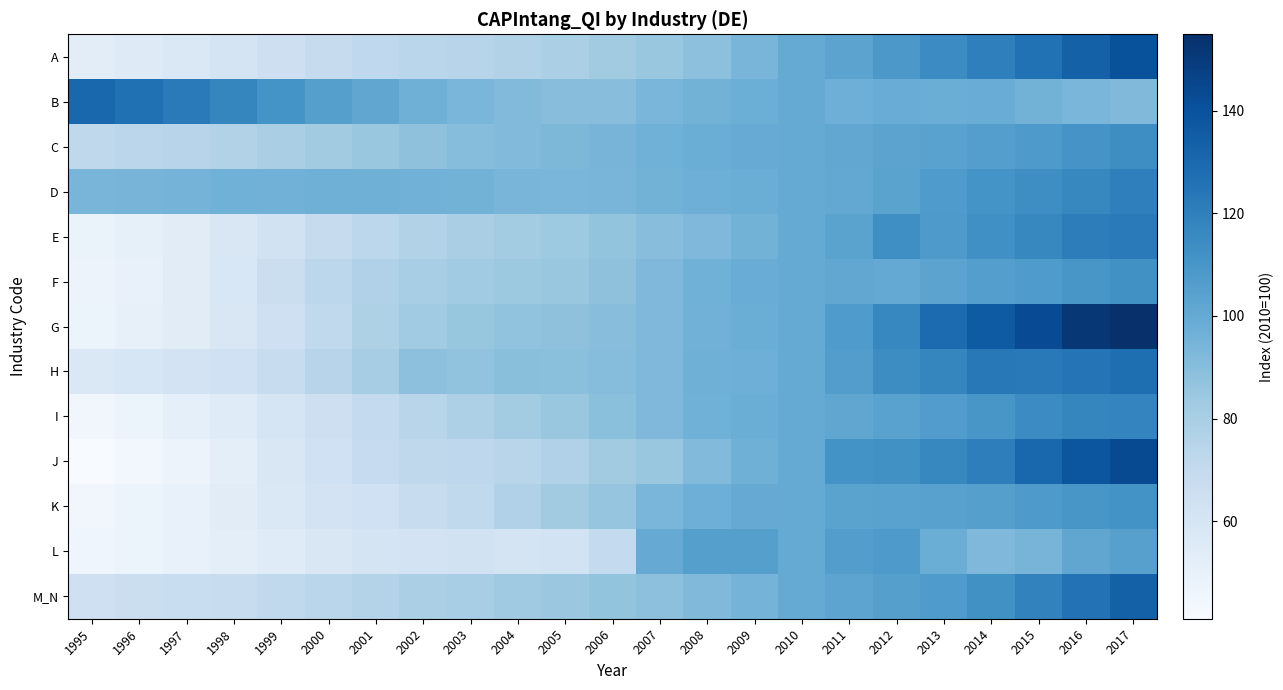

Rank the series at 2009 from highest to lowest value.

L, K, C, F, D, G, I, B, H, J, E, M_N, A